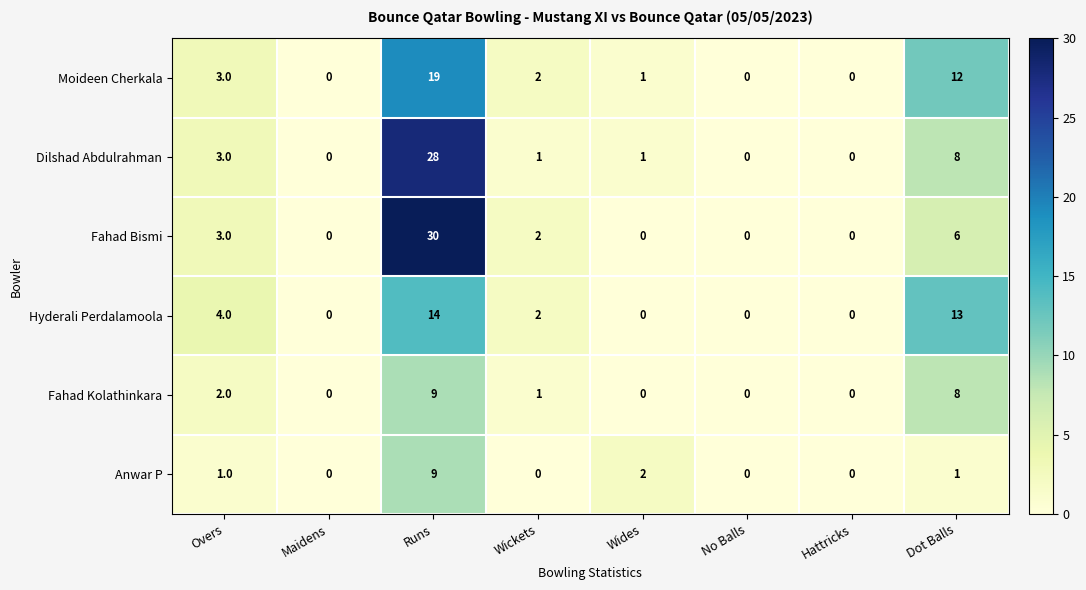

How many values in the Fahad Bismi series are below 2?

4